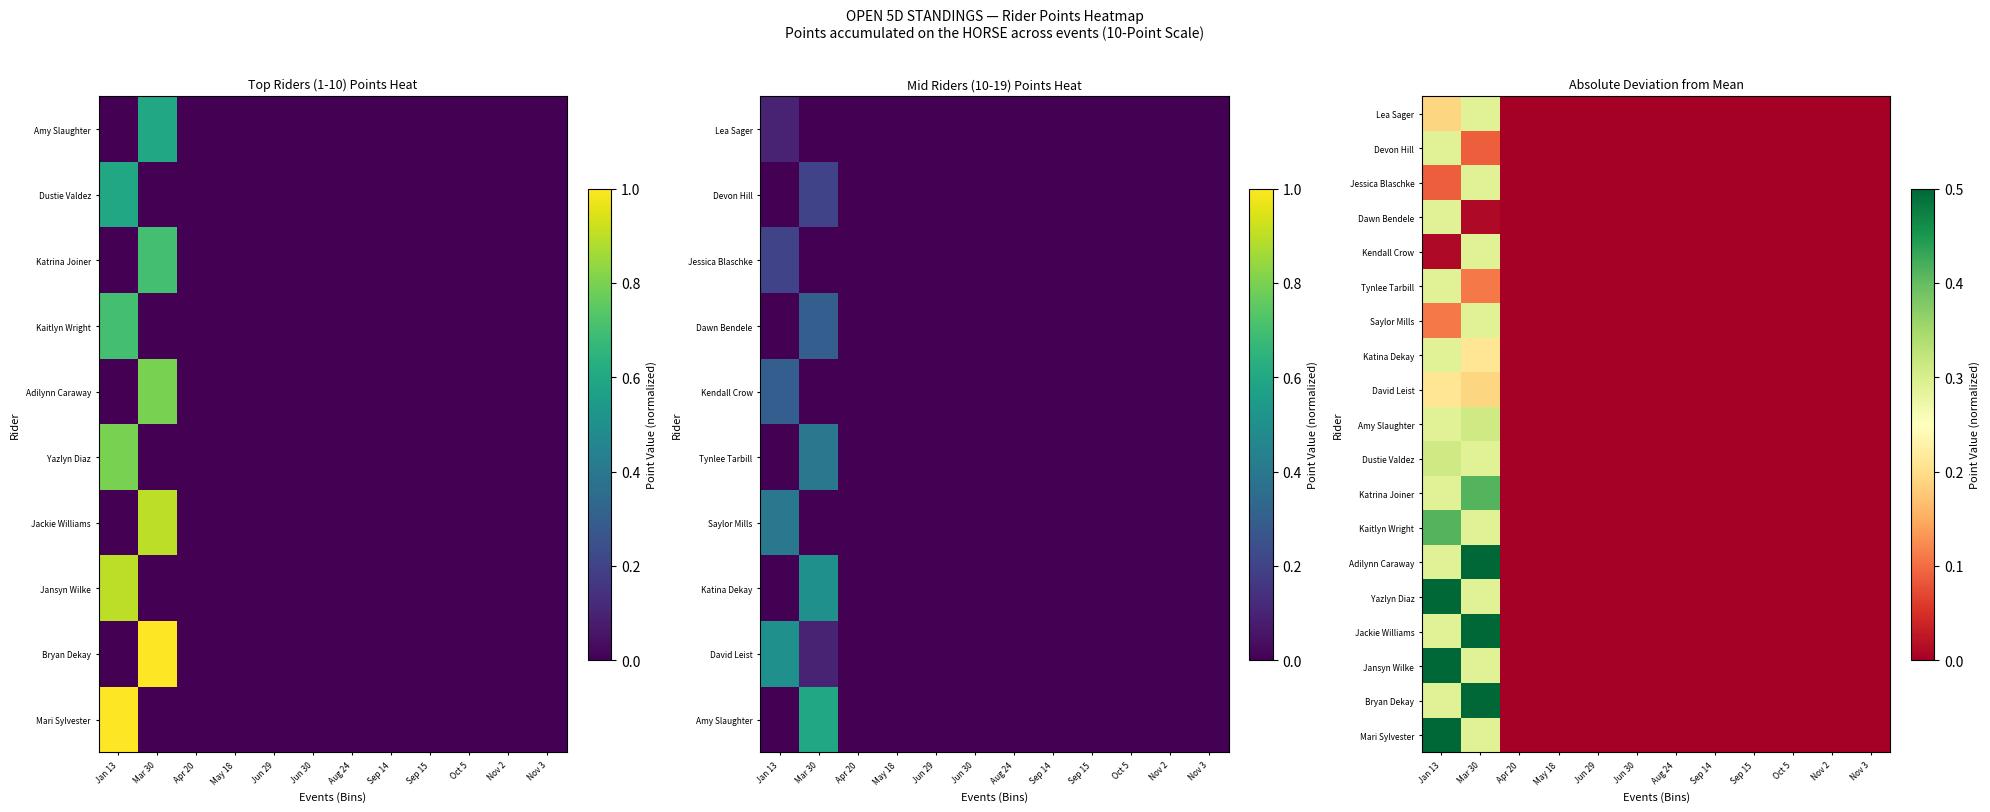

Is it true that Jackie Williams equals 0.0 at Jun 30?

True